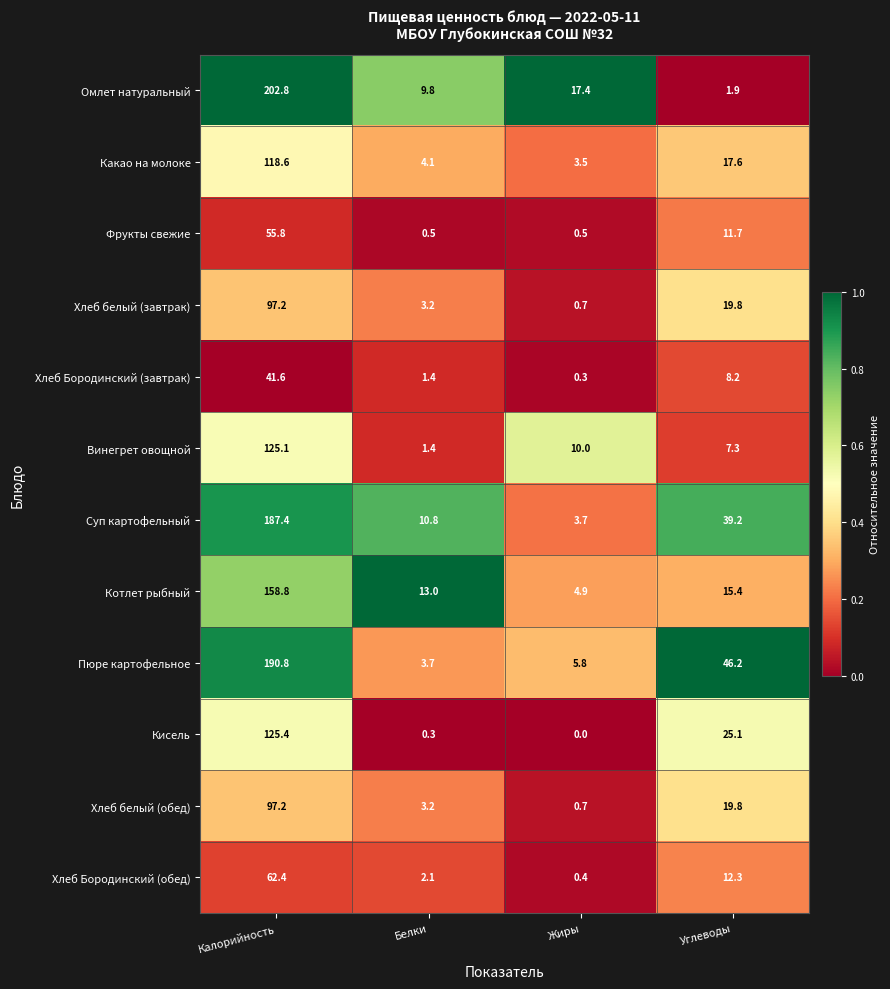

What is the highest value of the Пюре картофельное series?

190.8